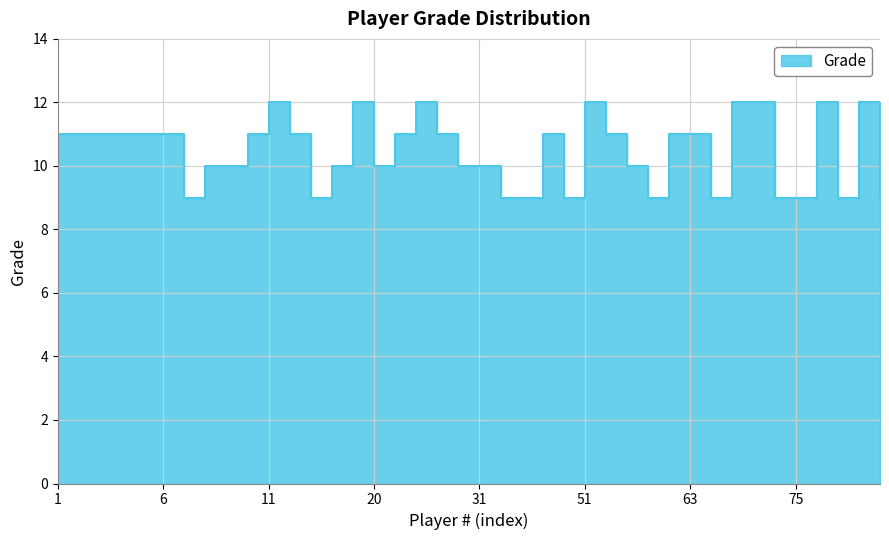

How many series are shown in this chart?

1